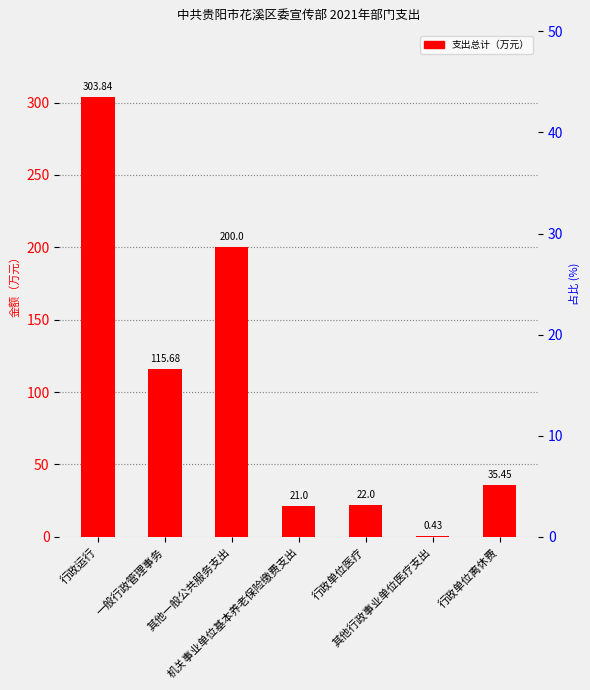

What is the sum of all values?

698.4